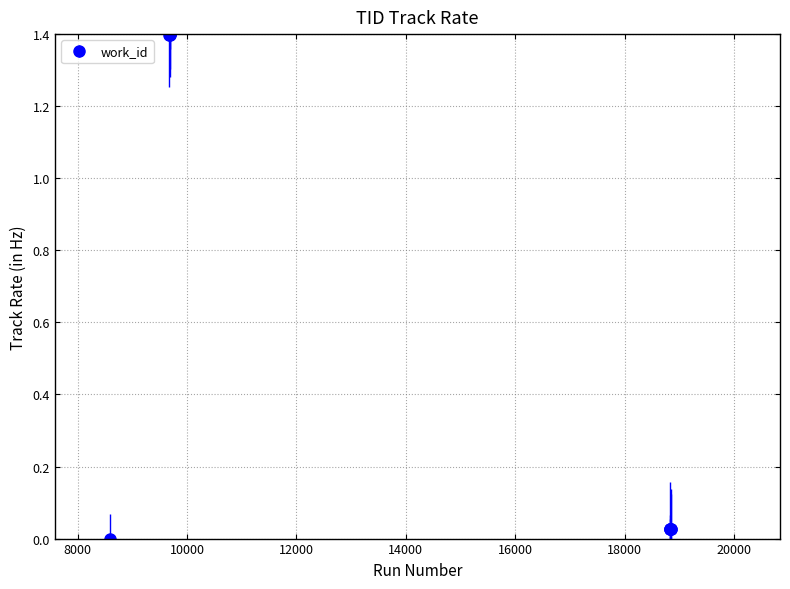

What is the maximum value shown in the chart?

1.4